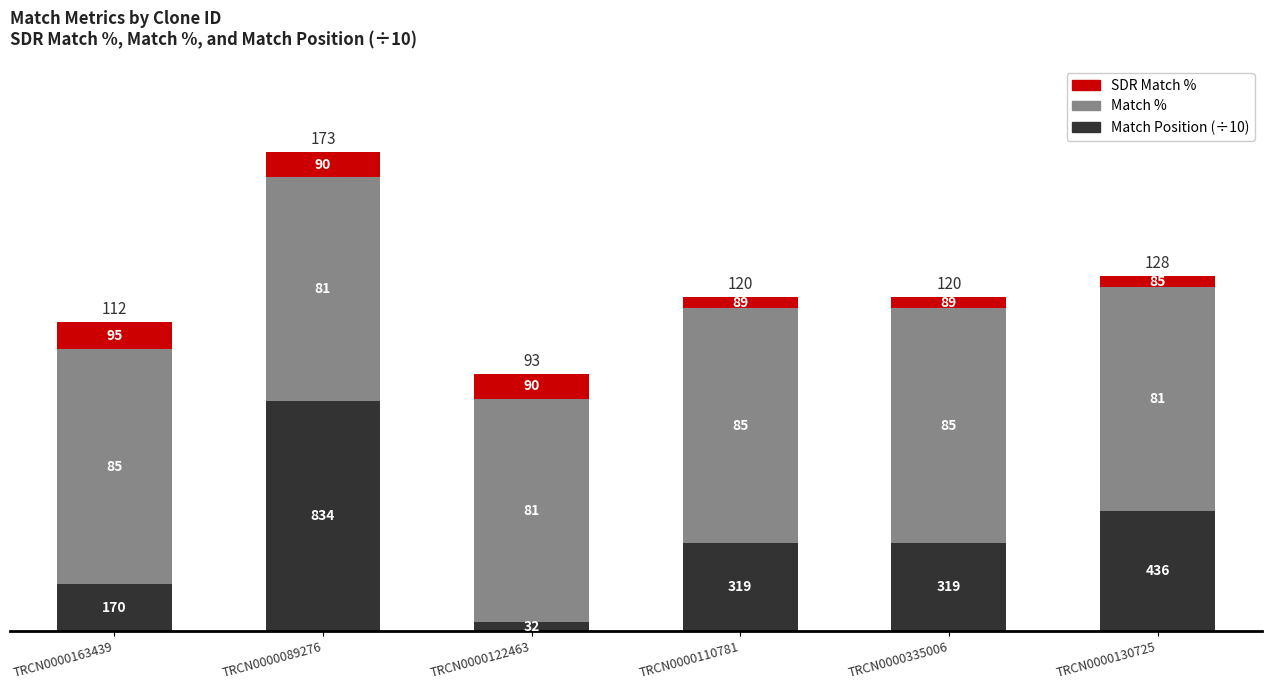

Are the bars horizontal?

No